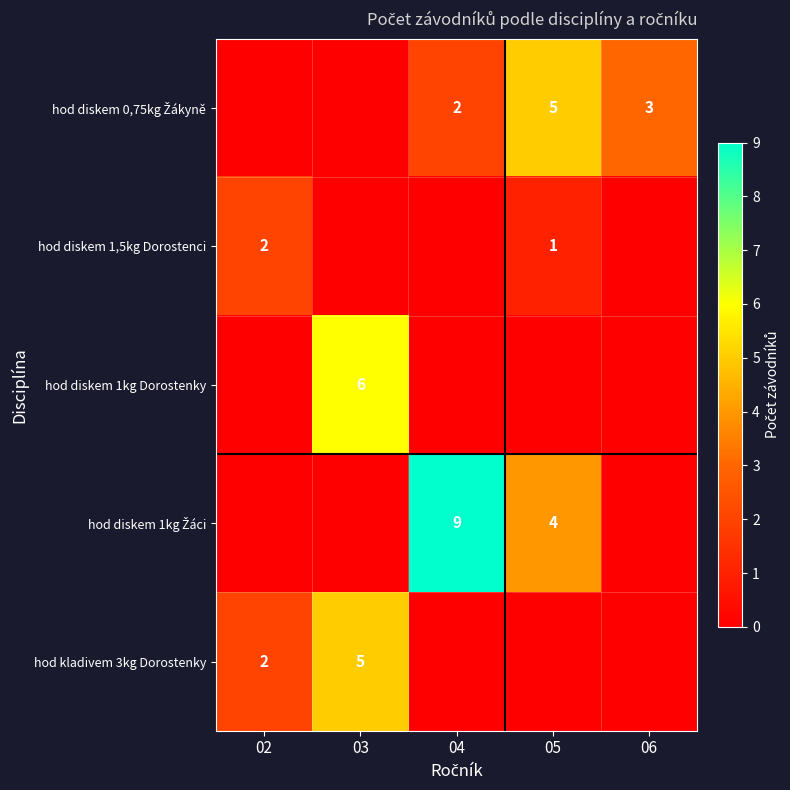

Is the value of hod diskem 1kg Dorostenky at 03 greater than the value of hod kladivem 3kg Dorostenky at 03?

Yes